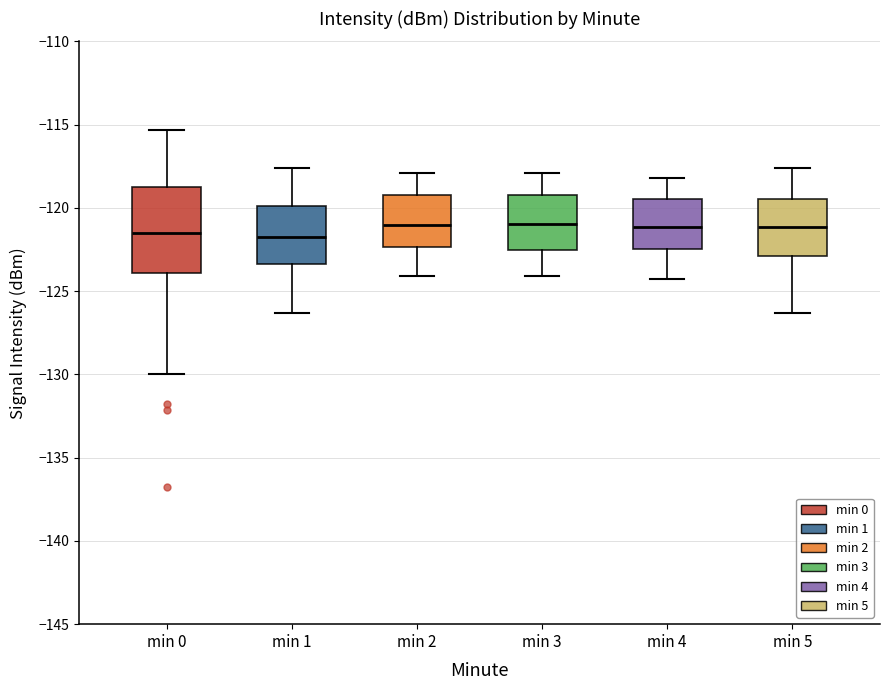

Reading left to right, transcribe this box plot: for each box, give where its median line is, the range the box spans, and where its two whiskers end, as read against the y-axis. The values are not printed on the chart, so give them approximately, as read against the axis.

min 0: median -121.5, box -124.0 to -119.0, whiskers -130.0 to -115.5
min 1: median -121.5, box -123.5 to -120.0, whiskers -126.5 to -117.5
min 2: median -121.0, box -122.5 to -119.0, whiskers -124.0 to -118.0
min 3: median -121.0, box -122.5 to -119.0, whiskers -124.0 to -118.0
min 4: median -121.0, box -122.5 to -119.5, whiskers -124.5 to -118.0
min 5: median -121.0, box -123.0 to -119.5, whiskers -126.5 to -117.5